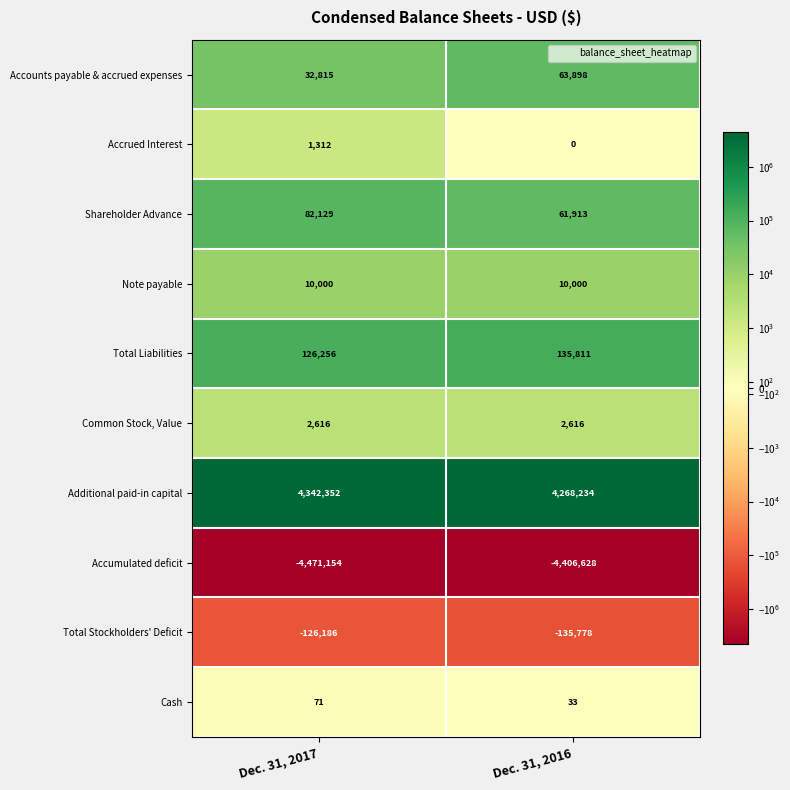

What is the difference between the maximum and minimum values in the Additional paid-in capital series?

74118